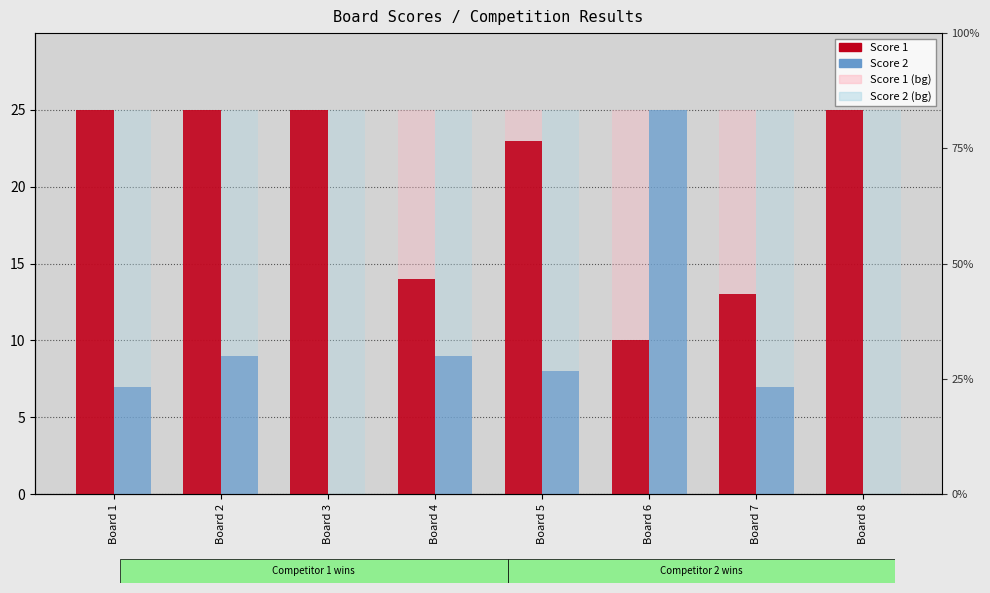

What is the value of the Score 2 bar at the 7th from the left?

7